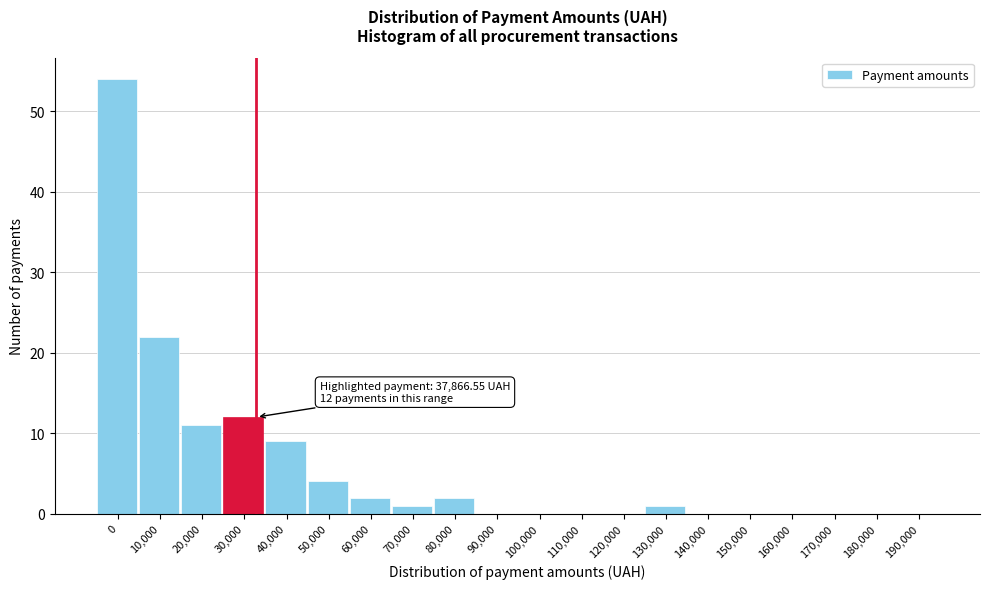

Reading left to right, list all the values displayed in this chart.

0=54	10,000=22	20,000=11	30,000=12	40,000=9	50,000=4	60,000=2	70,000=1	80,000=2	90,000=0	100,000=0	110,000=0	120,000=0	130,000=1	140,000=0	150,000=0	160,000=0	170,000=0	180,000=0	190,000=0